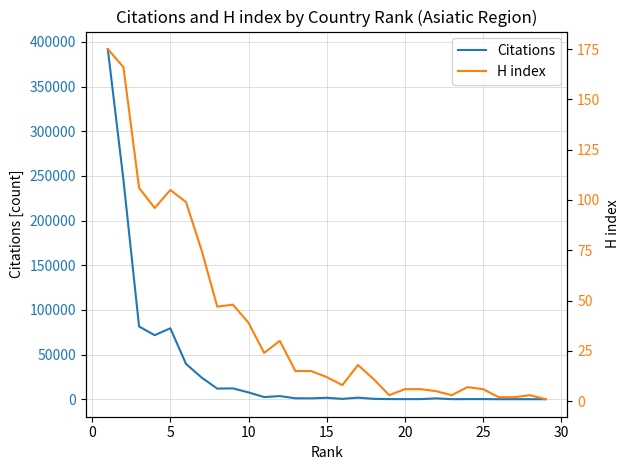

What is the maximum value for Citations?

392063